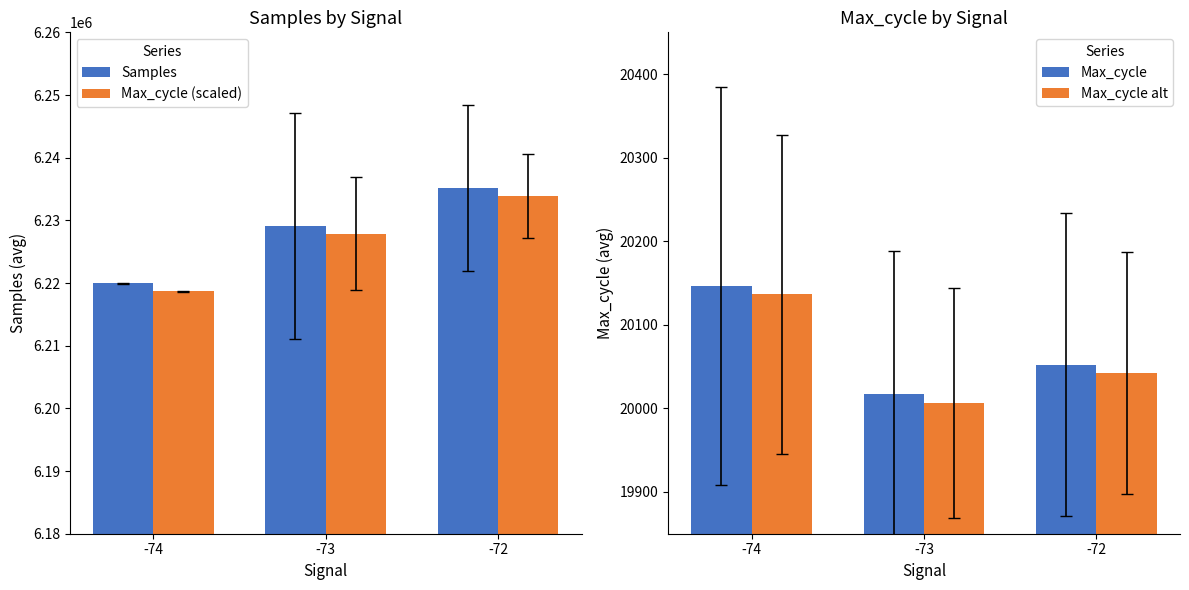

The Max_cycle (scaled) series shows 6227841.3 at -73. True or false?

True